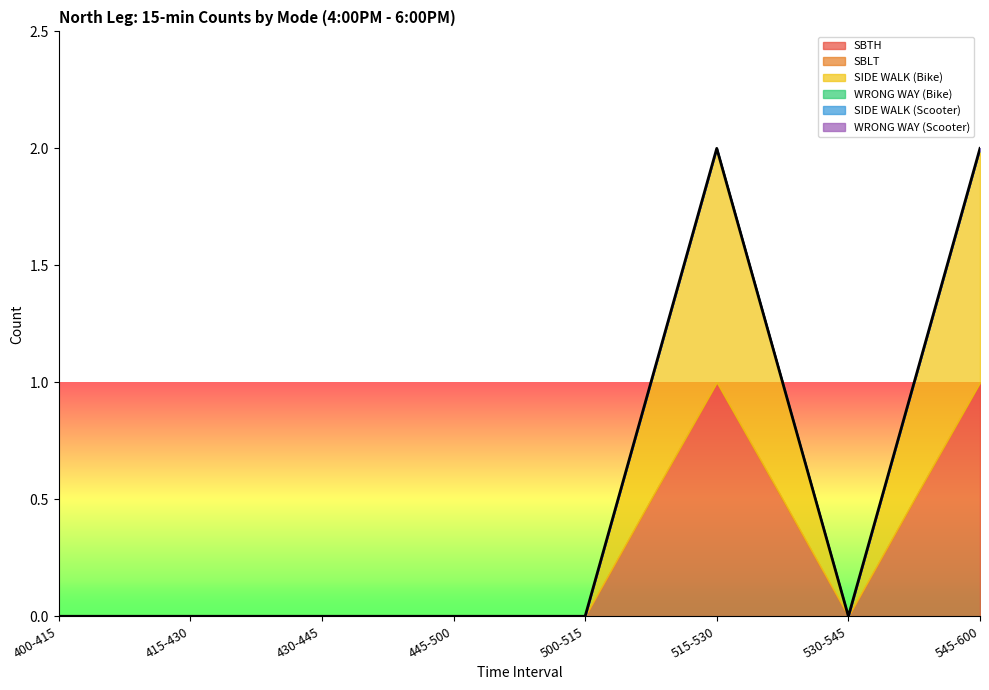

Which category has the highest value across all series?

515-530